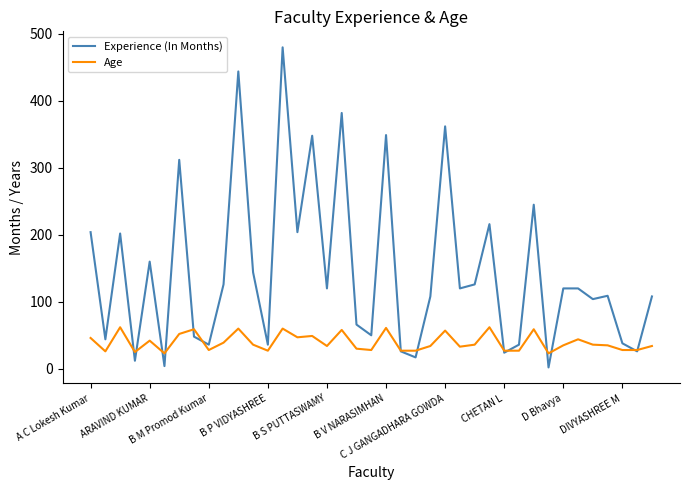

Which series has the widest spread of values?

Experience (In Months)